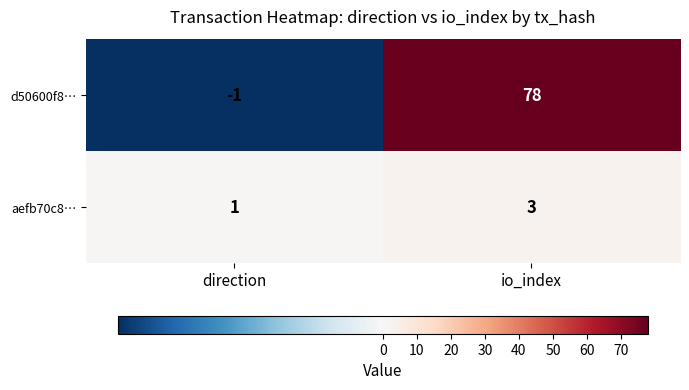

How many data points does each series have?

2